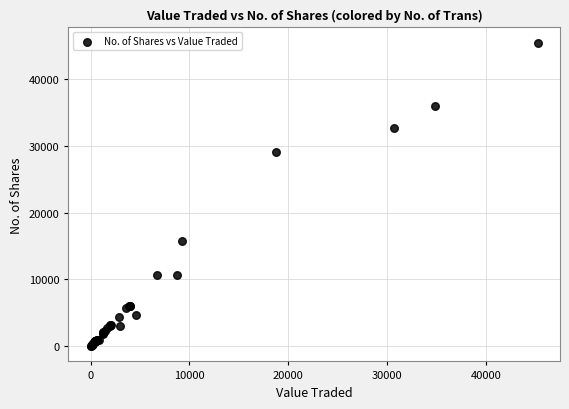

What Y value in the scatter plot is closest to 22717?

29055